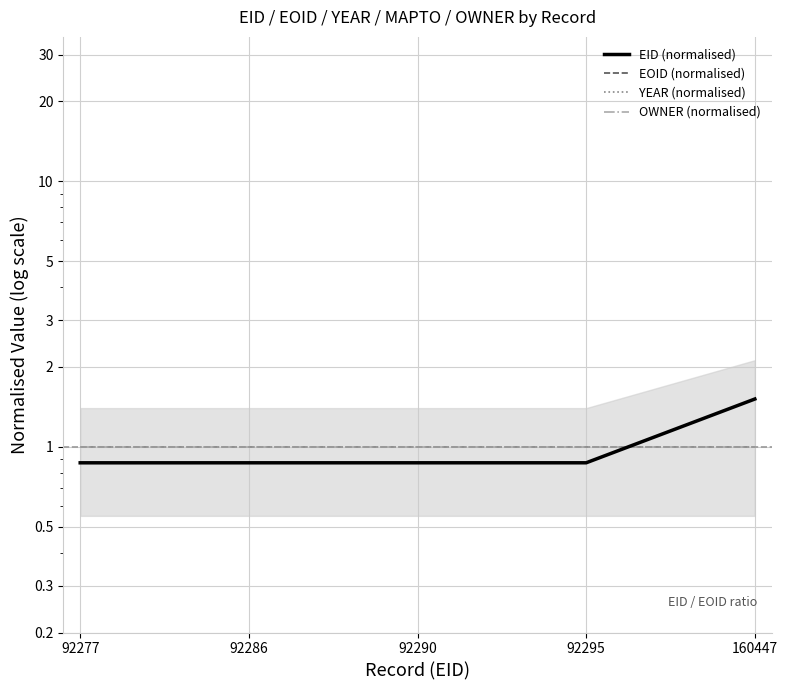

What are all the series names shown in the legend?

EID (normalised), EOID (normalised), YEAR (normalised), OWNER (normalised)